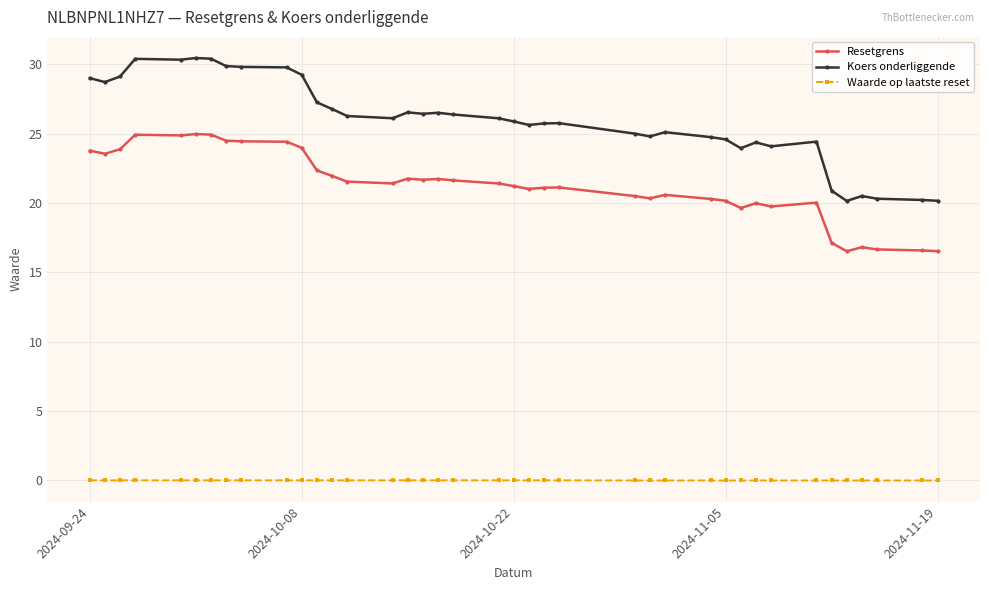

Rank the series by their average value, from lowest to highest.

Waarde op laatste reset, Resetgrens, Koers onderliggende